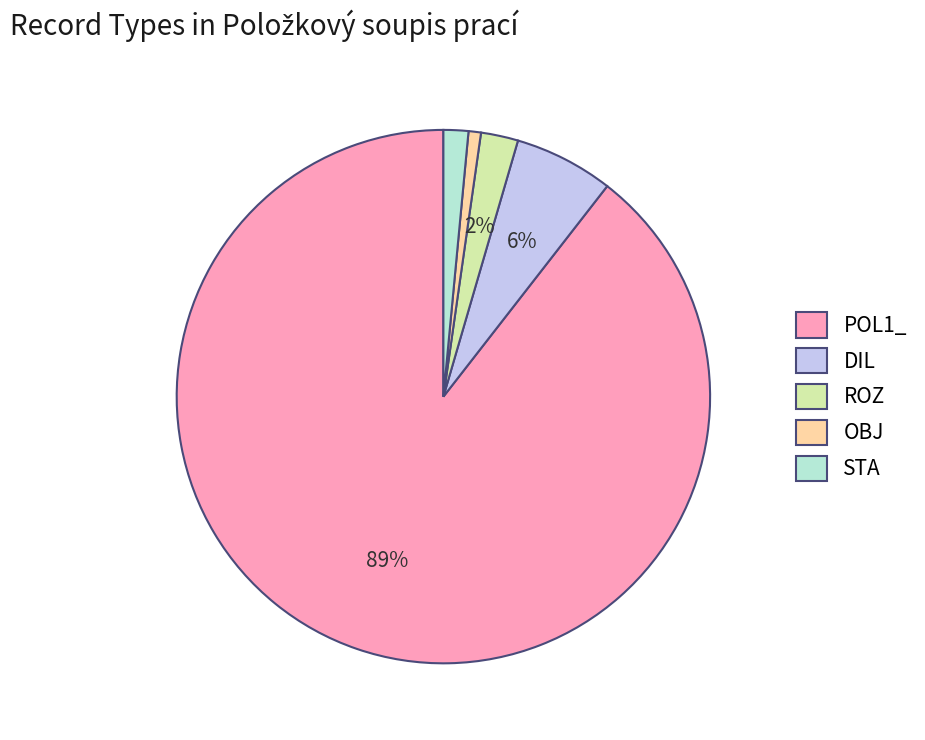

Which slice represents more than half of the pie?

POL1_